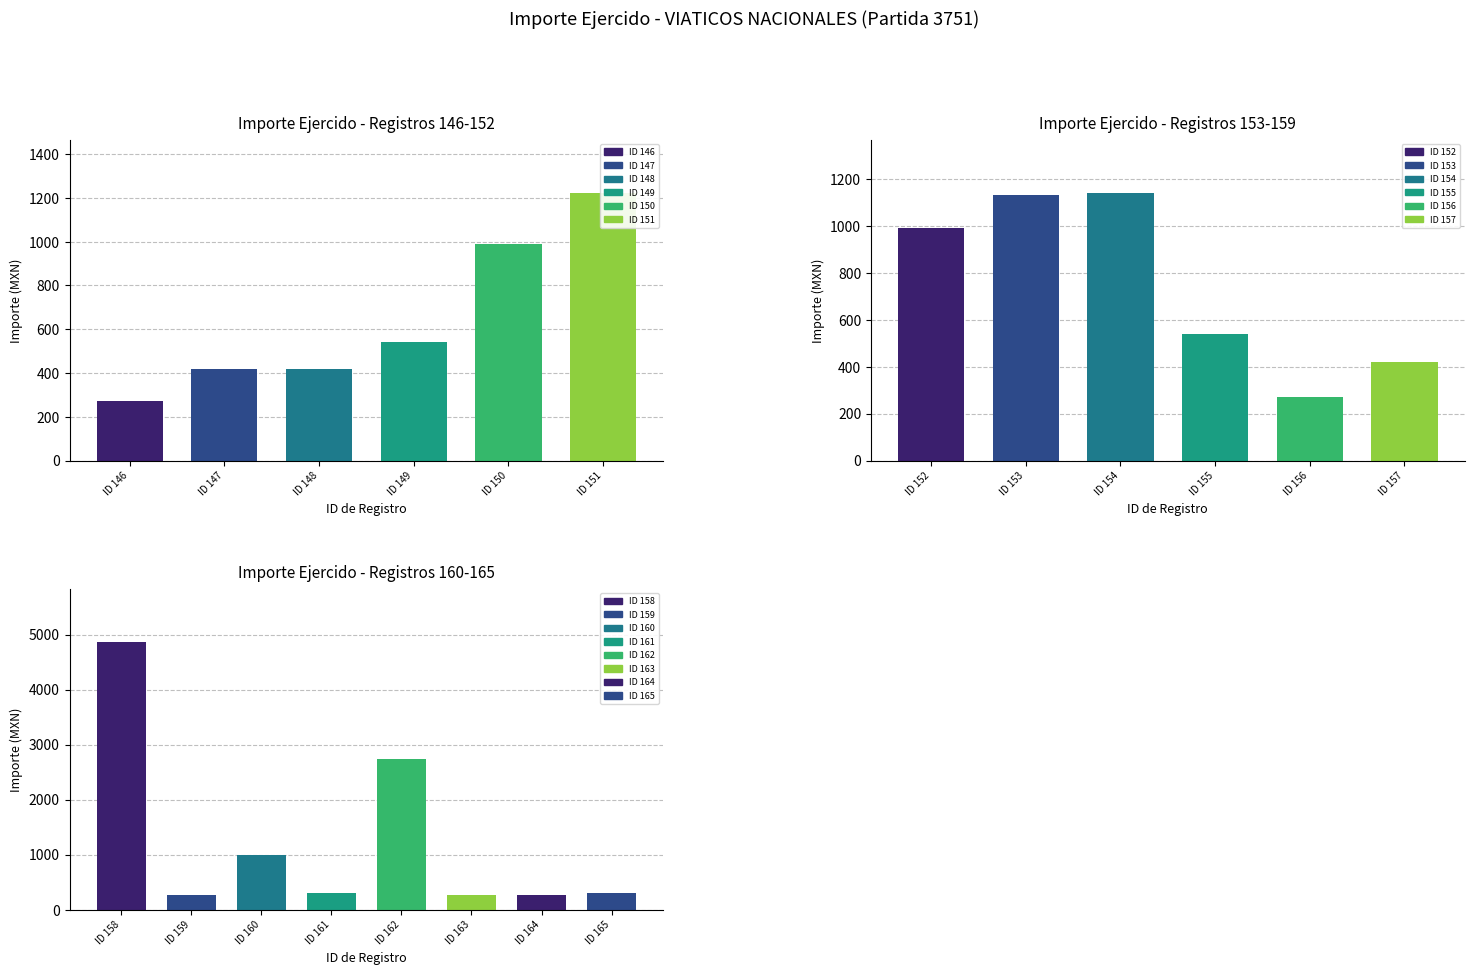

Rank the categories by value from lowest to highest.

0, 10, 13, 17, 18, 15, 19, 1, 2, 11, 3, 9, 6, 14, 4, 7, 8, 5, 16, 12